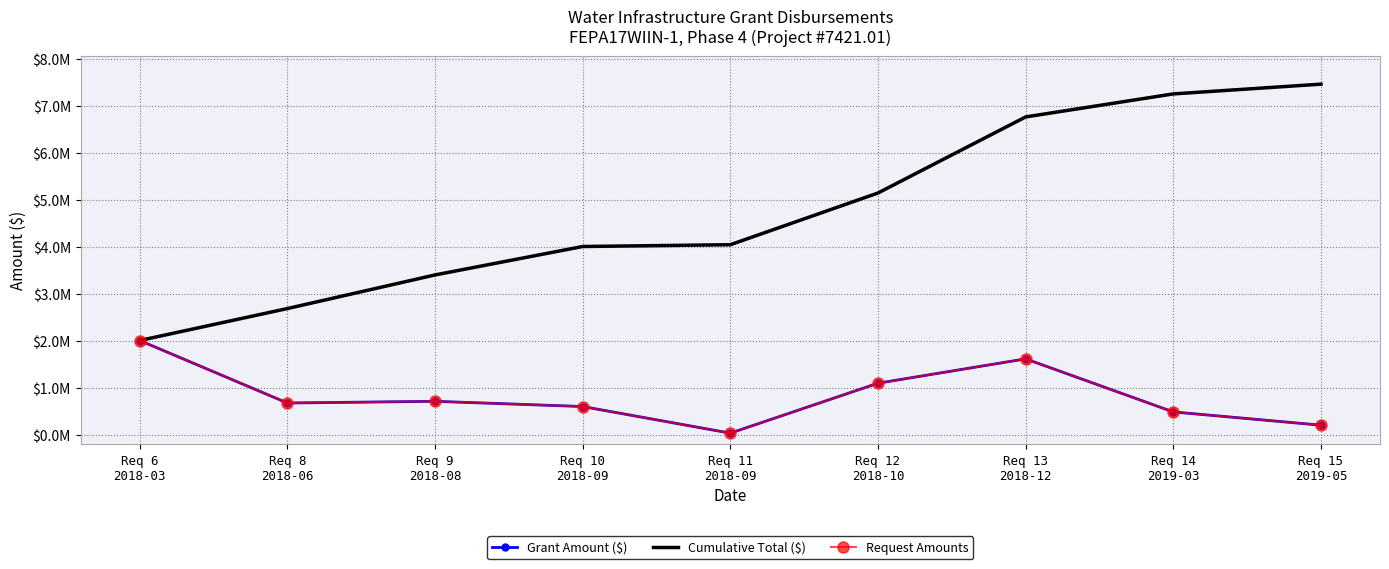

What is the maximum value shown in the chart?

7468430